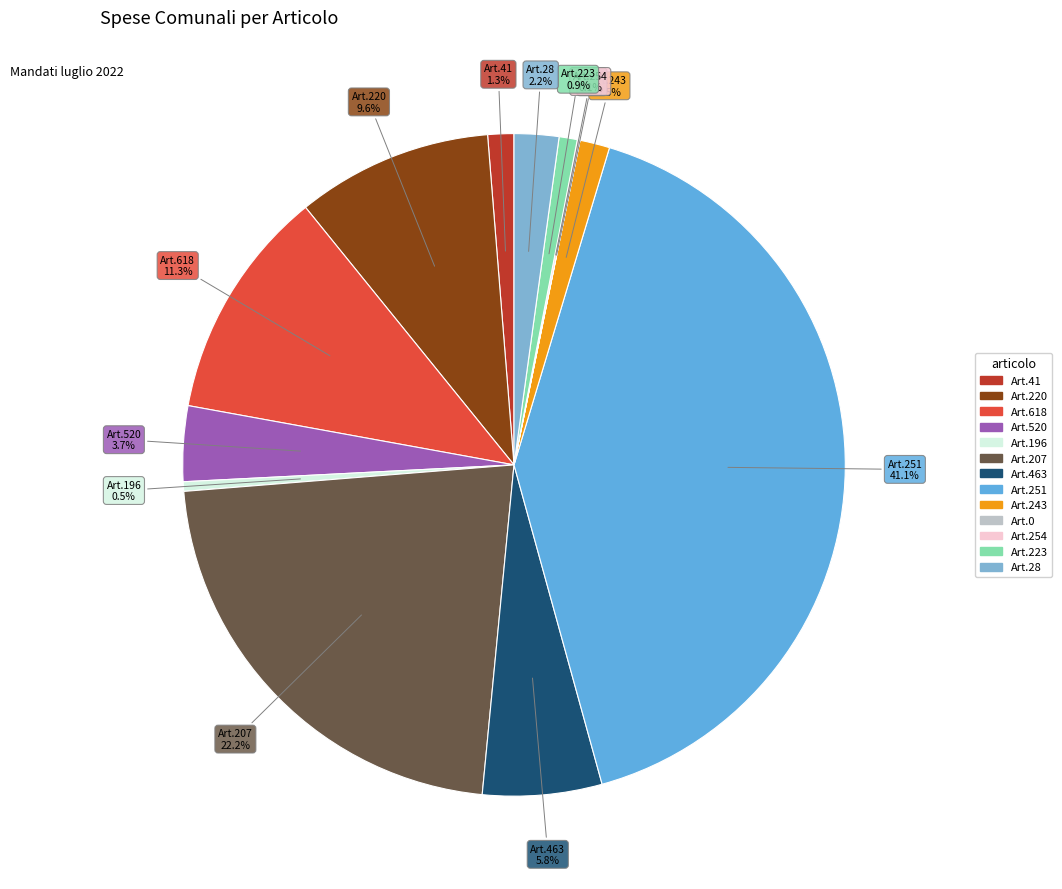

Does Art.251 account for over 50% of the chart?

No